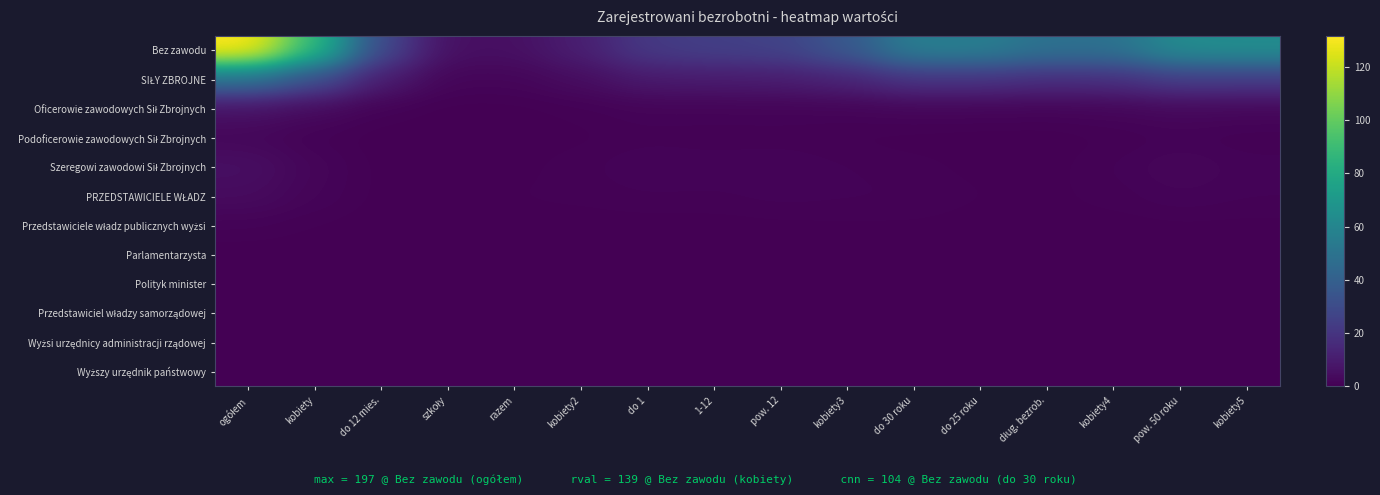

List the series in order of their peak value, lowest first.

Przedstawiciel władzy samorządowej, Wyżsi urzędnicy administracji rządowej, Wyższy urzędnik państwowy, Polityk minister, Parlamentarzysta, Przedstawiciele władz publicznych wyżsi, Podoficerowie zawodowych Sił Zbrojnych, PRZEDSTAWICIELE WŁADZ, Szeregowi zawodowi Sił Zbrojnych, Oficerowie zawodowych Sił Zbrojnych, SIŁY ZBROJNE, Bez zawodu